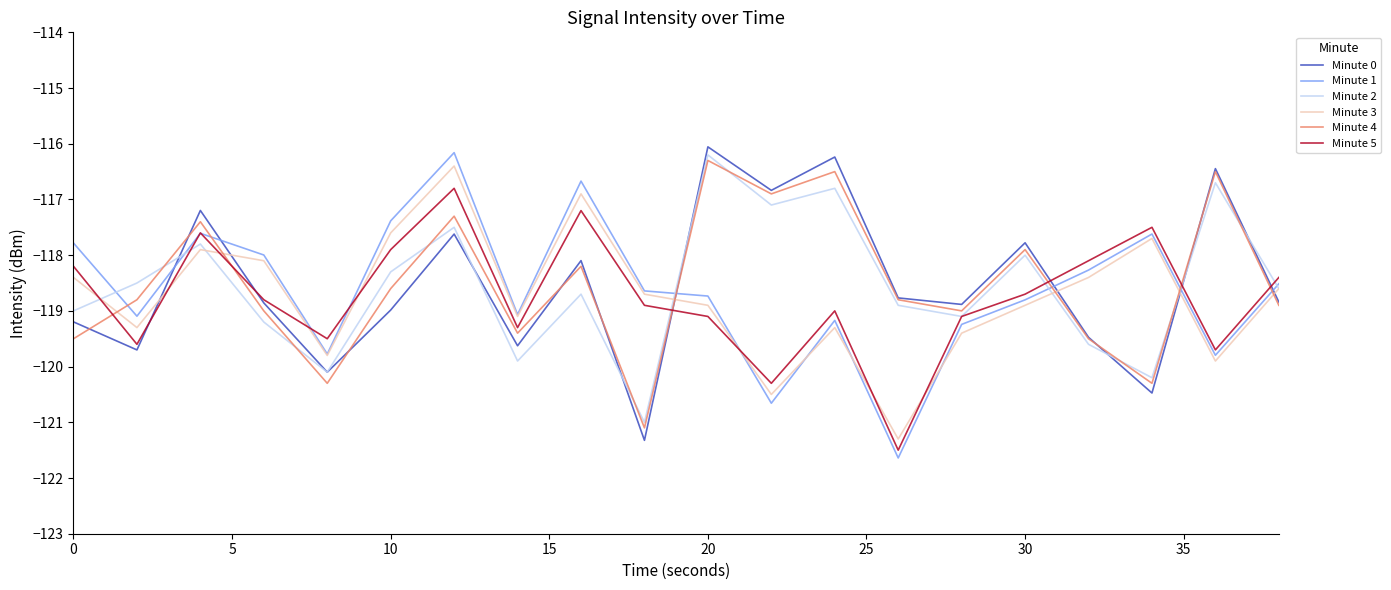

After their last crossing, which series has the higher values: Minute 4 or Minute 3?

Minute 3